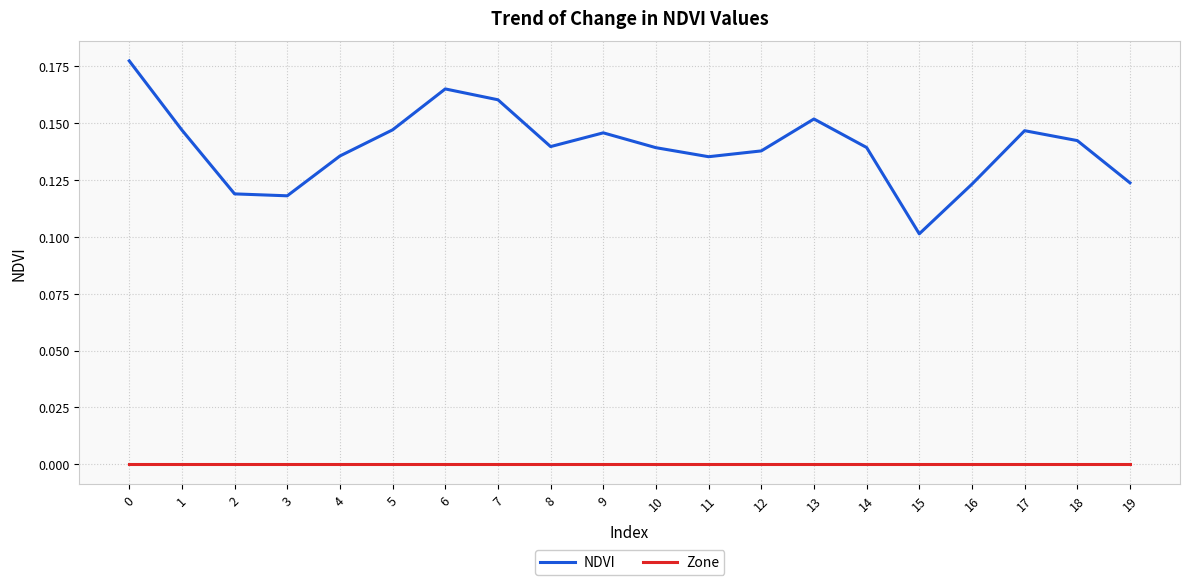

Is the value of NDVI at 8 greater than the value of Zone at 6?

Yes